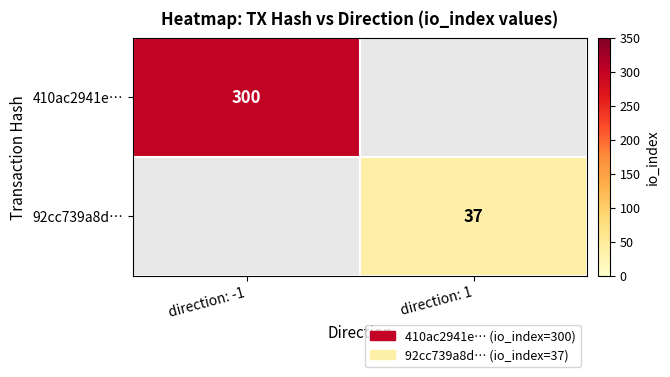

What is the smallest value displayed?

37.0